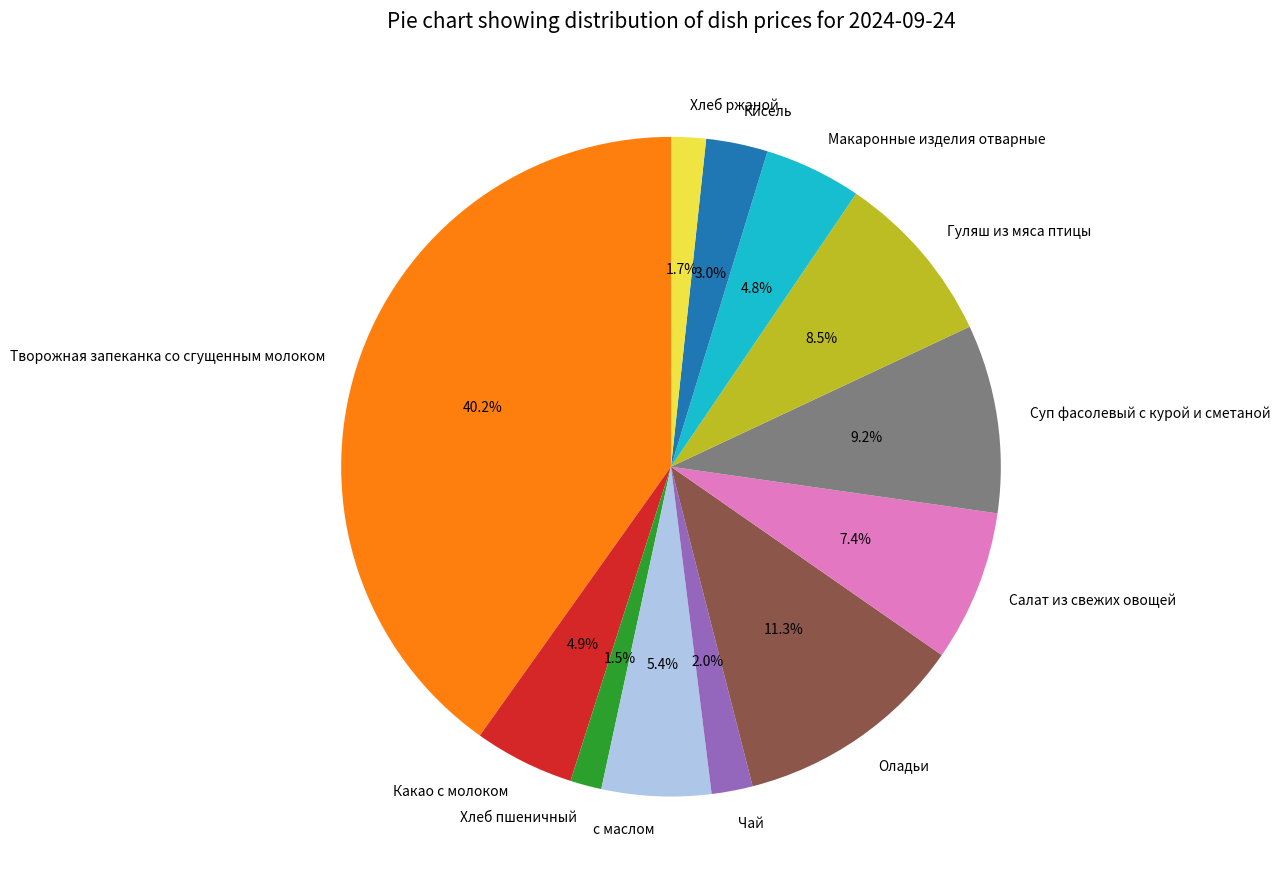

How many segments does this pie chart have?

12